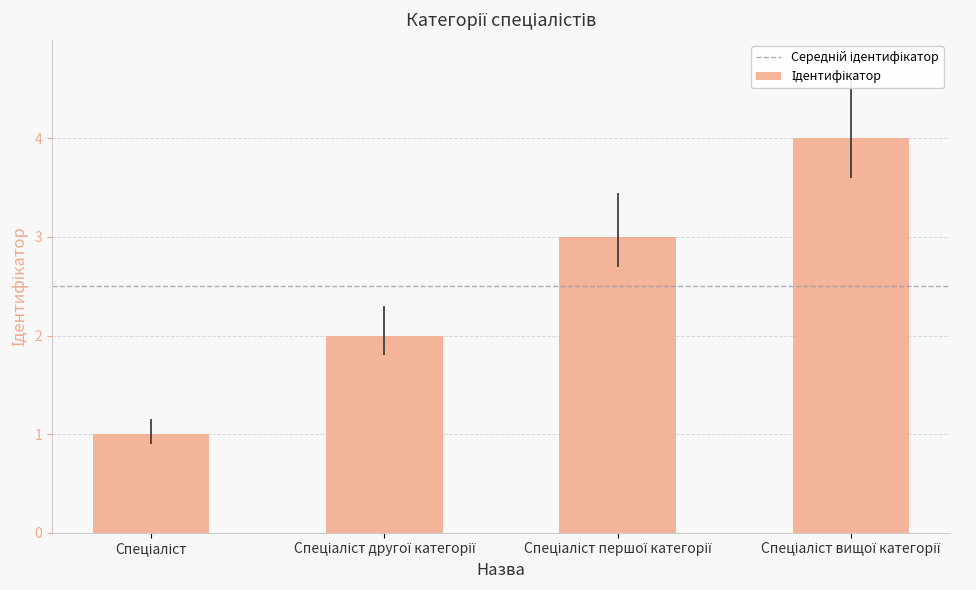

What is the difference between the maximum and minimum values?

3